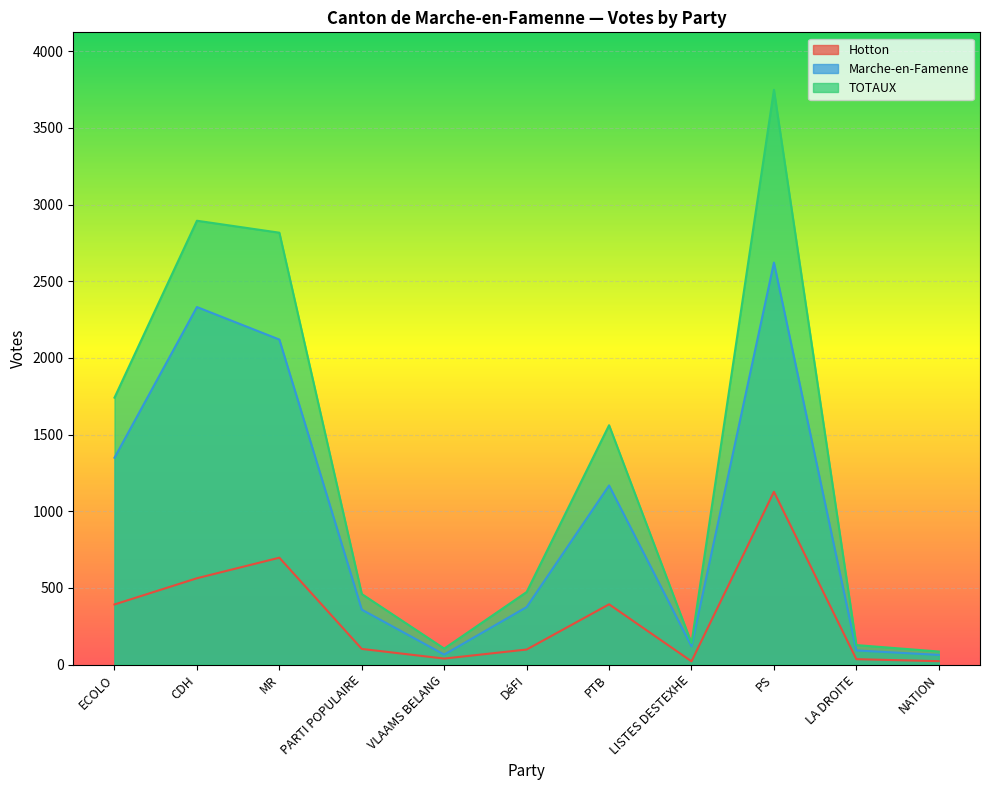

What is the difference between the maximum and minimum values in the TOTAUX series?

3664